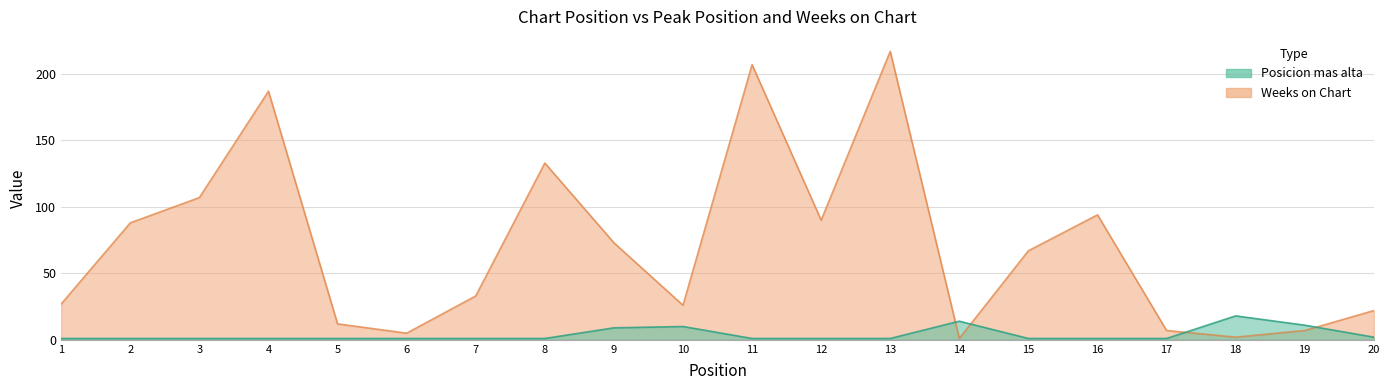

Is it true that Weeks on Chart equals 7 at 19?

True